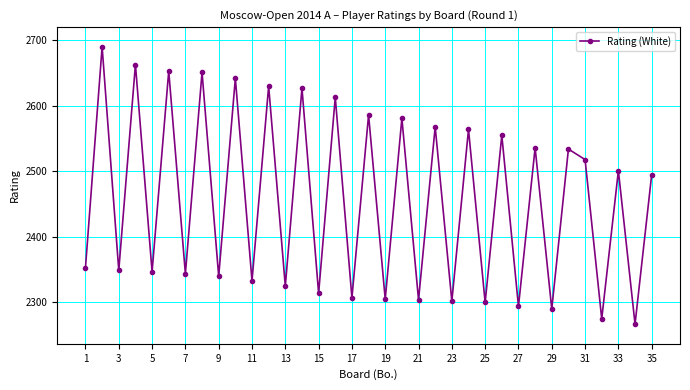

What is the smallest value displayed?

2267